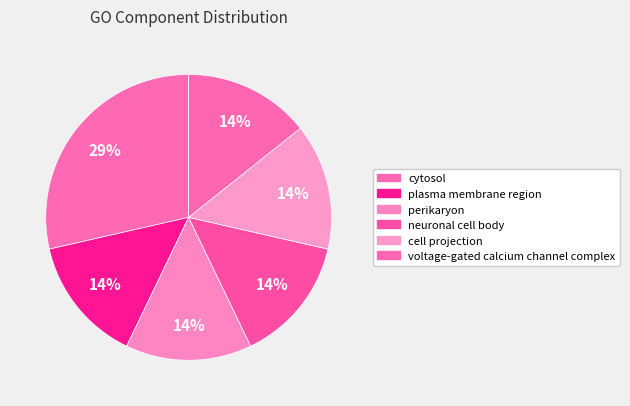

What percentage is NOT represented by cell projection?

85.7%